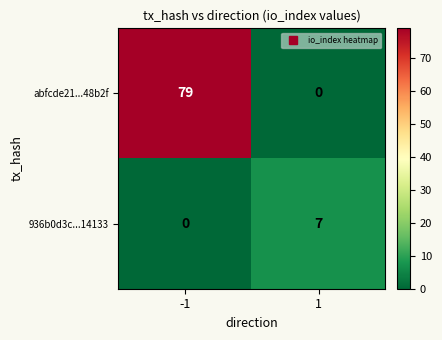

What is the sum of all abfcde21...48b2f values?

79